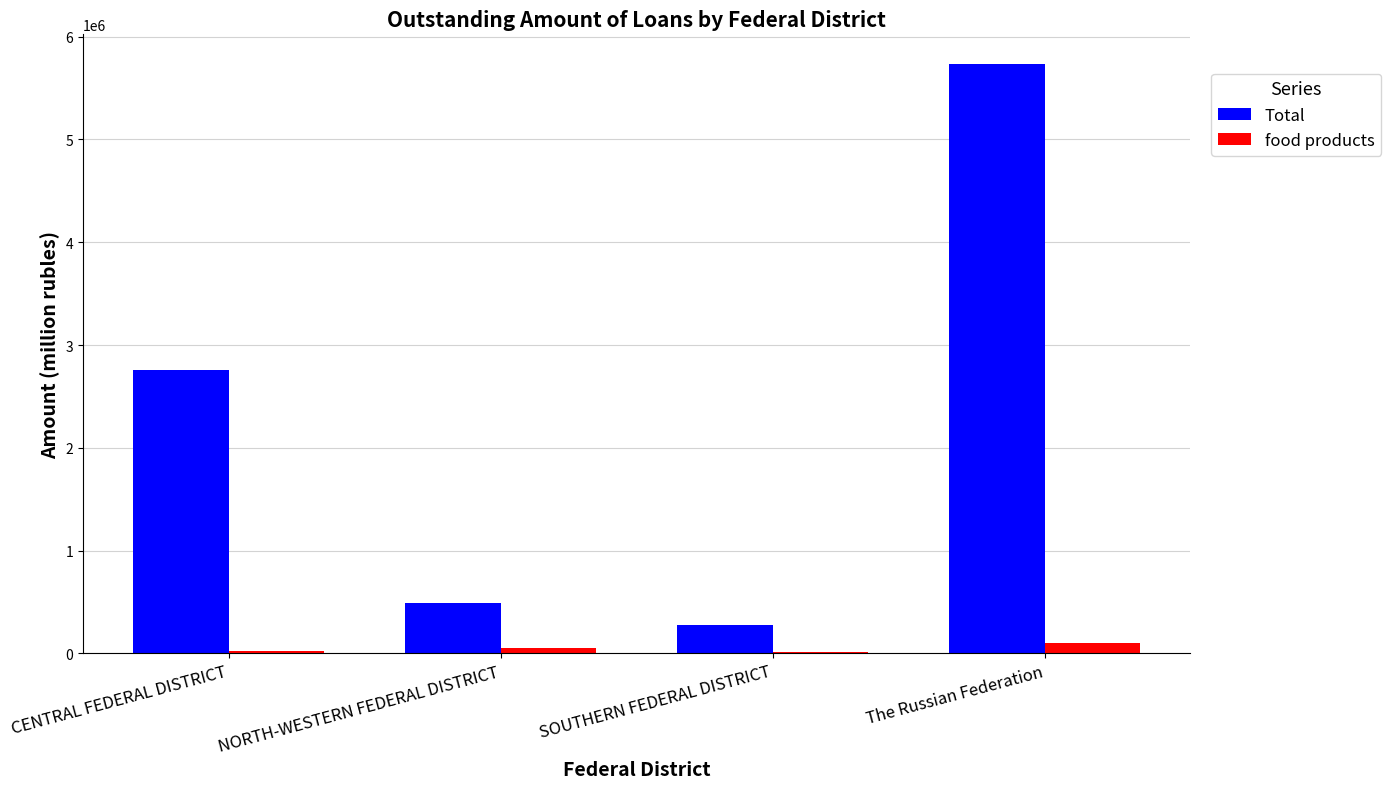

What is the minimum value for food products?

18285